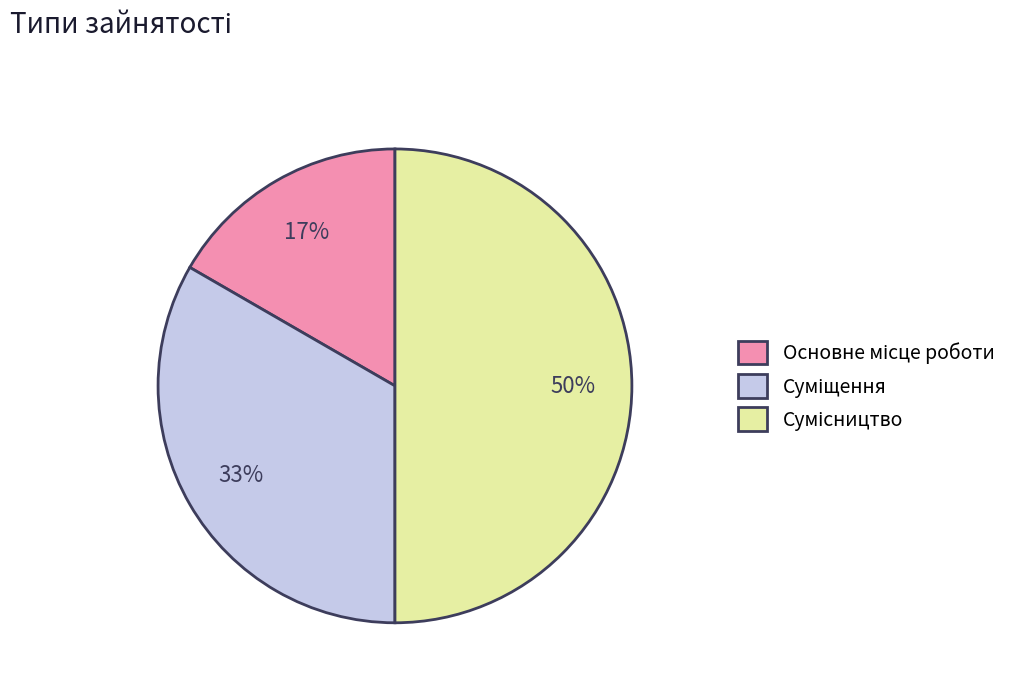

To the nearest percent, what is the average slice percentage?

33%